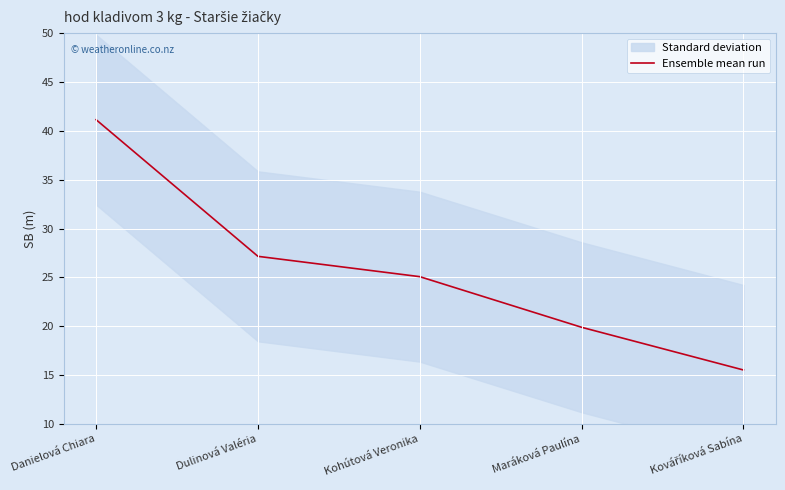

What position from the right is Danielová Chiara?

5